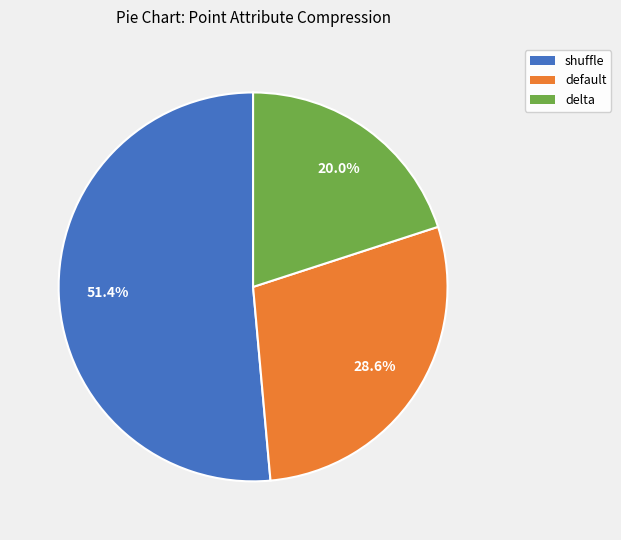

What is the largest slice in the pie chart?

shuffle